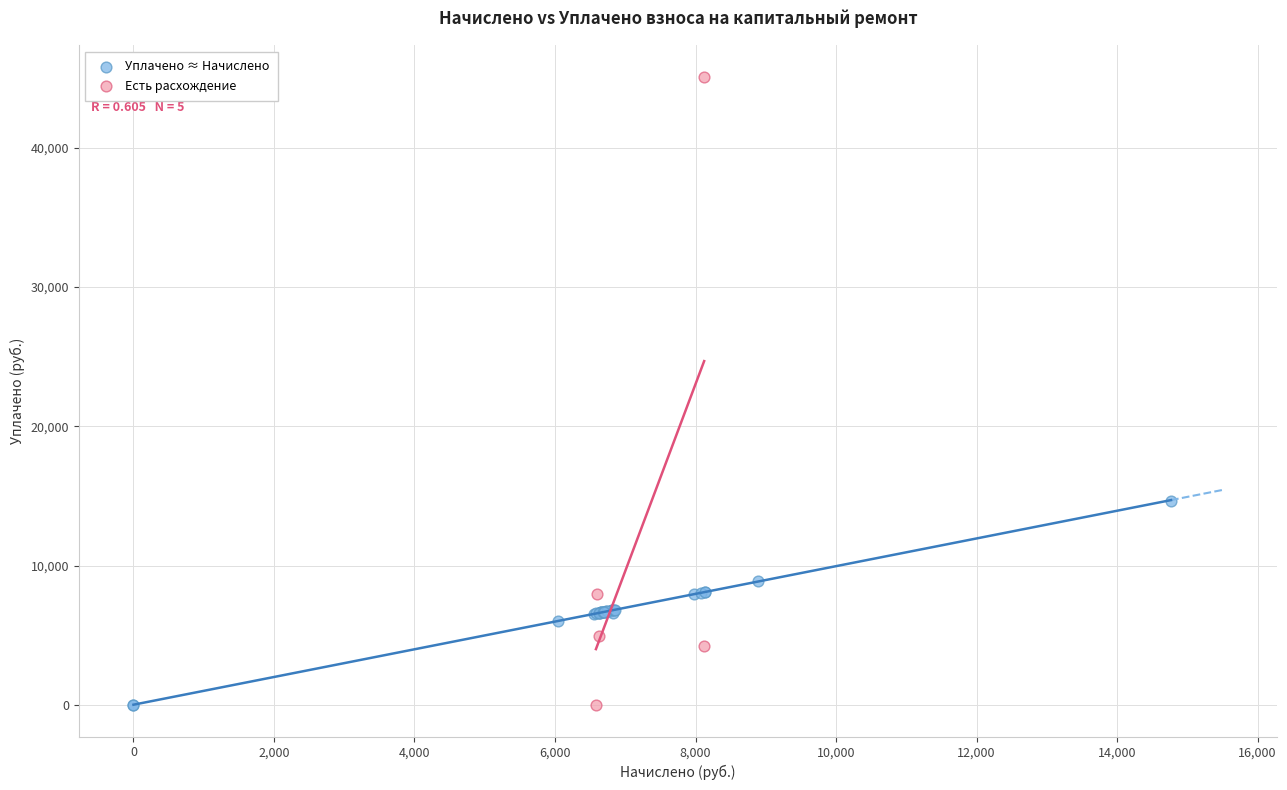

What are all the series names shown in the legend?

Уплачено ≈ Начислено, Есть расхождение